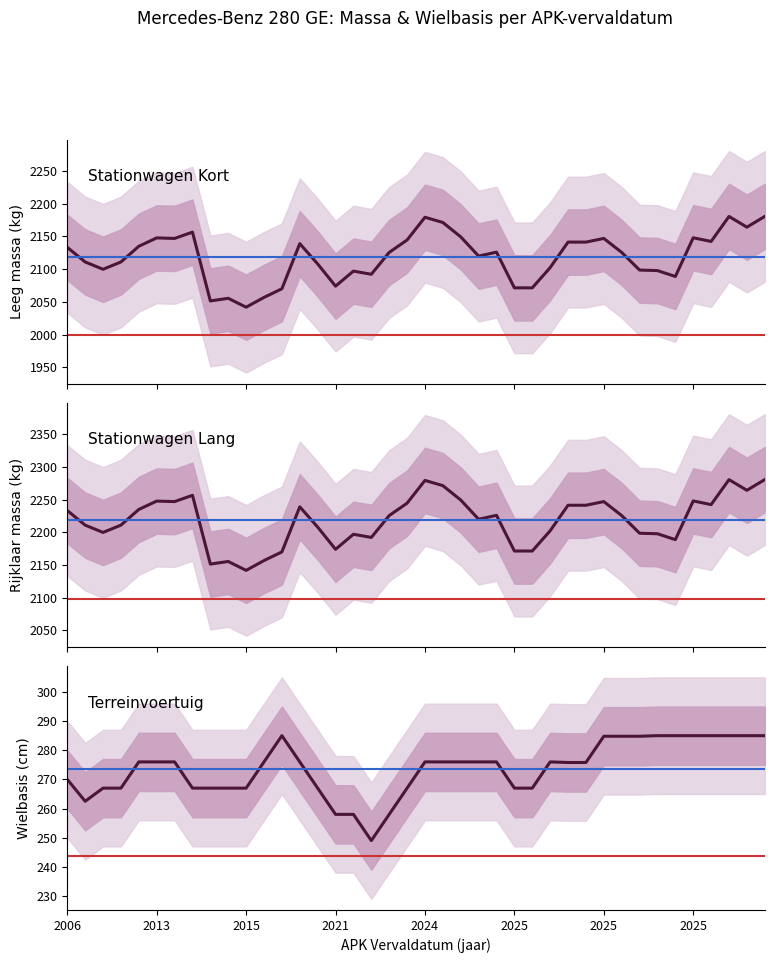

Does the chart display data point markers on the line(s)?

No